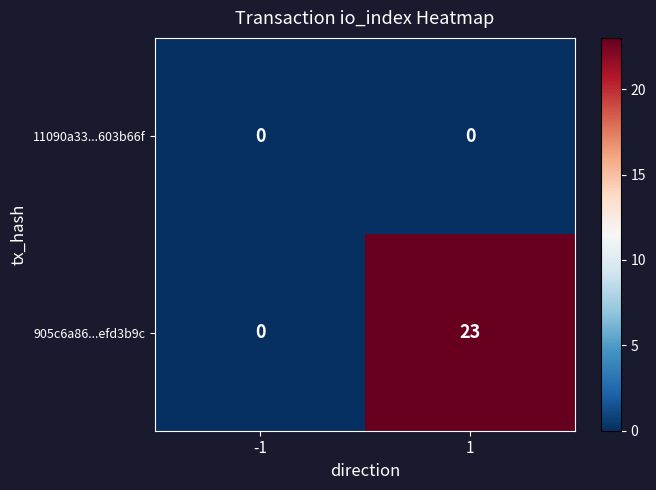

Which series has the widest spread of values?

905c6a86...efd3b9c